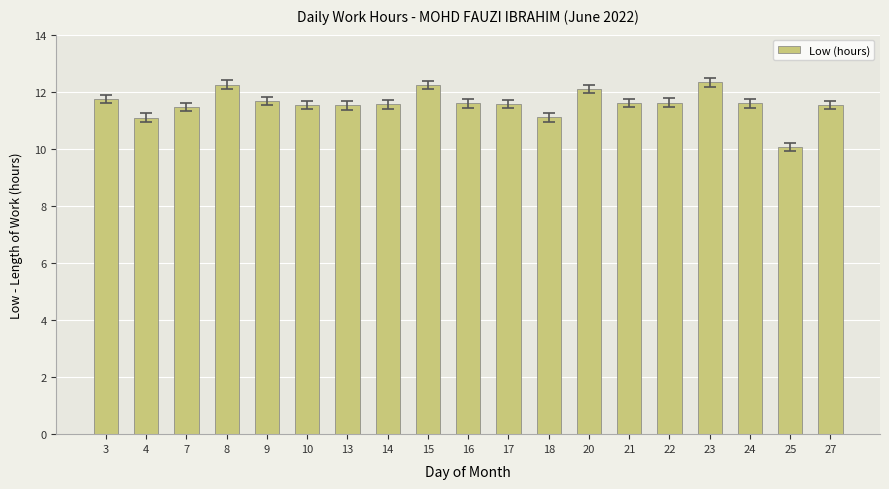

What is the sum of the values at 25 and 13?

21.6